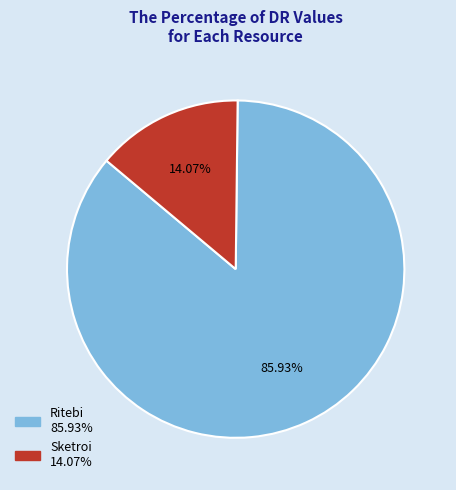

How many slices are in this pie chart?

2